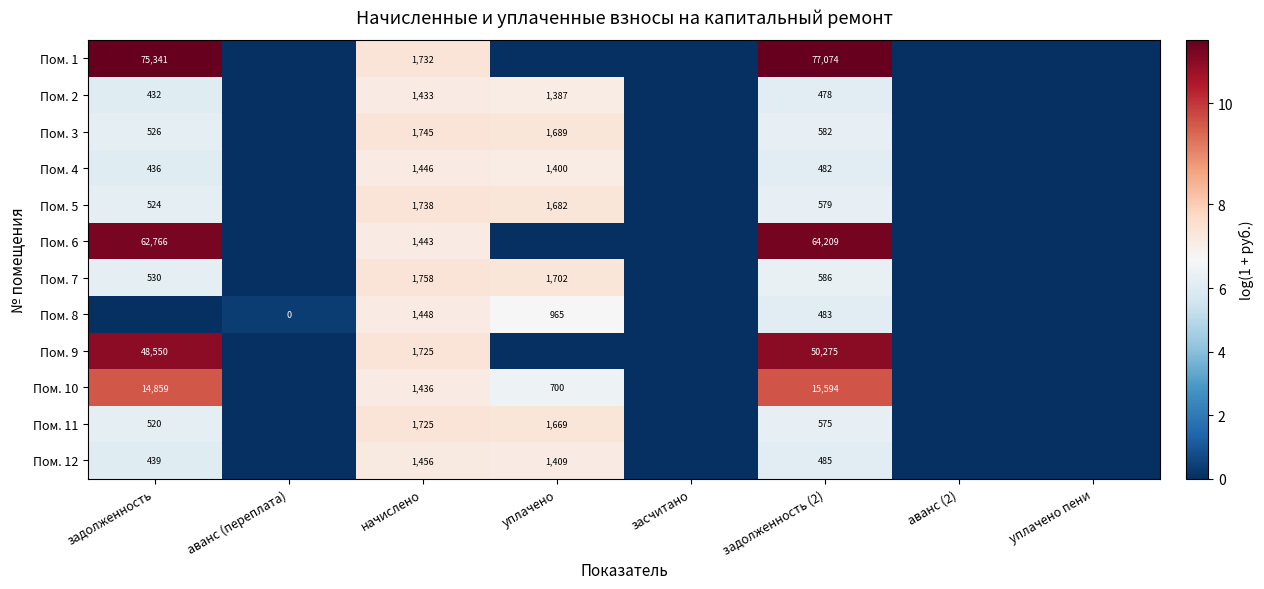

What is the total value across all series at задолженность (2)?

211402